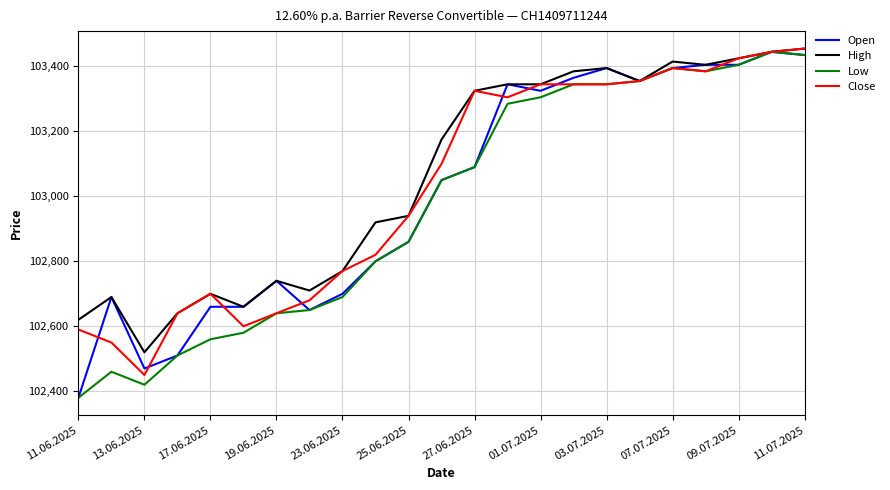

What is the minimum value shown in the chart?

102380